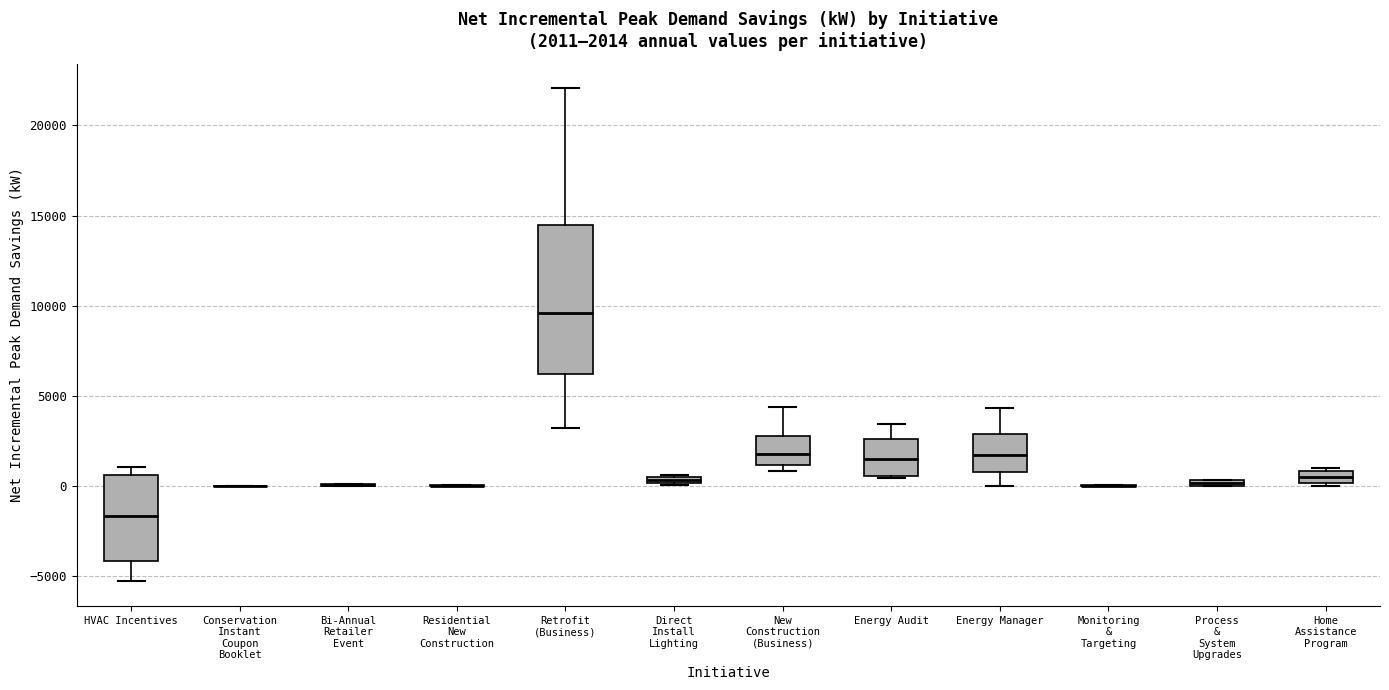

Which box is the tallest, from its lower edge to its upper edge?

Retrofit (Business)